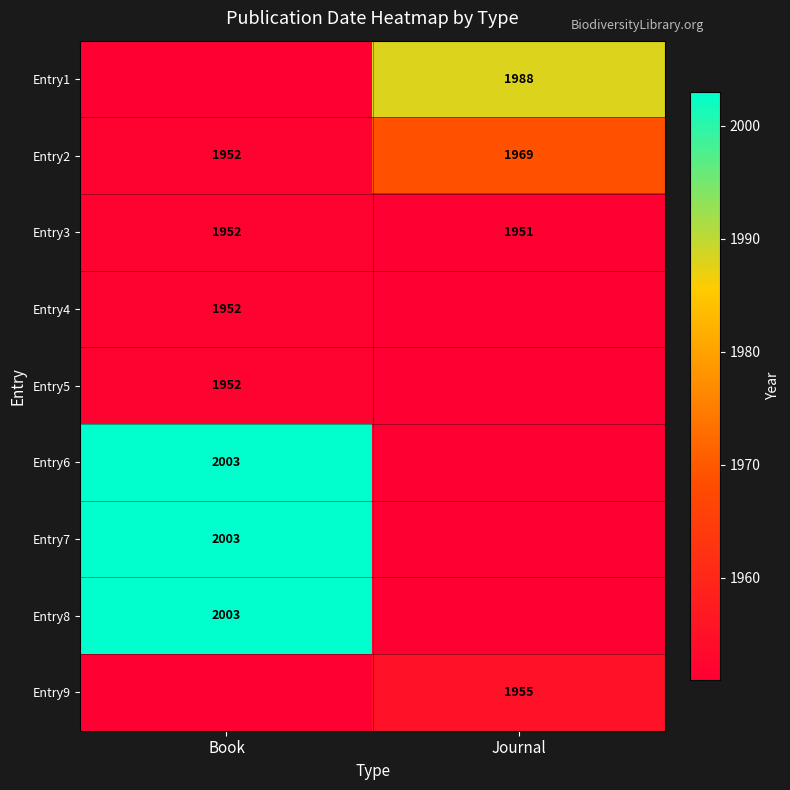

What is the spread (max minus min) of values at Journal?

37